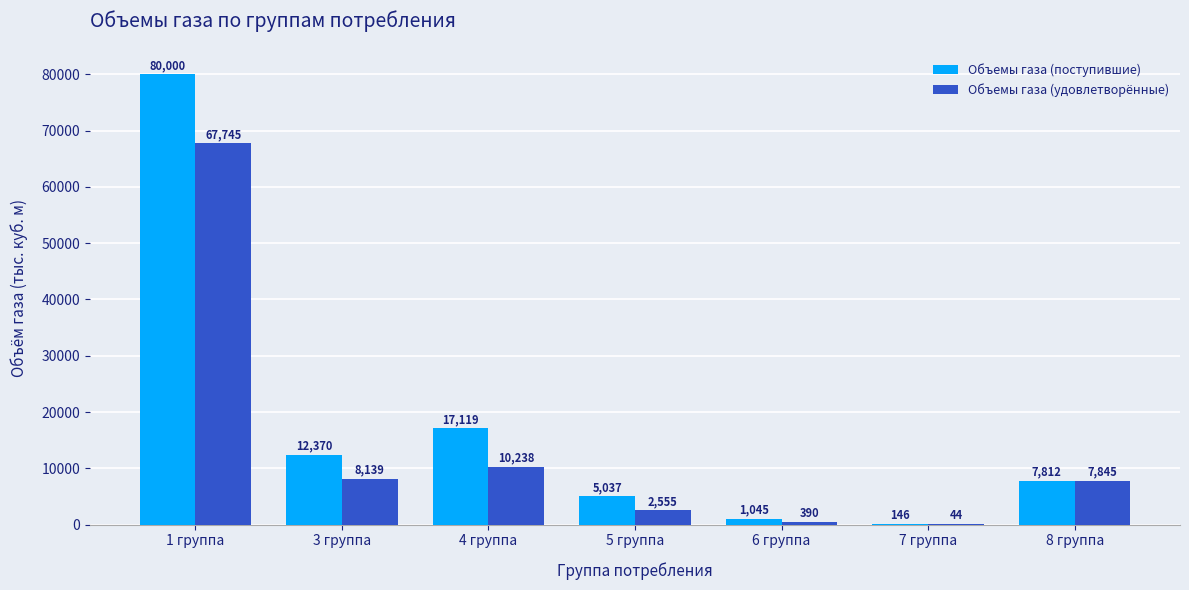

Is it true that Объемы газа (удовлетворённые) equals 390.3 at 6 группа?

True